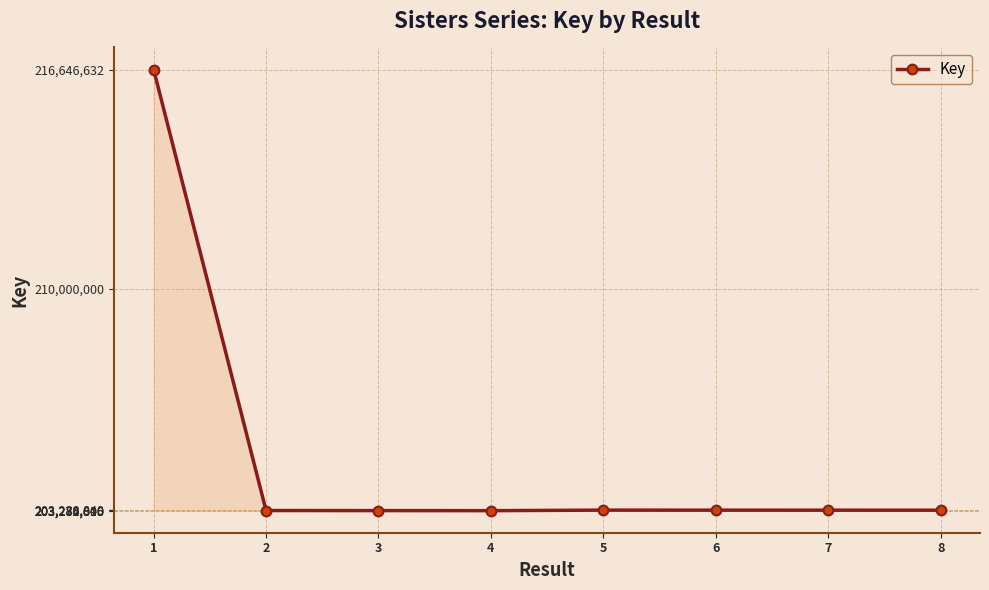

What is the average value?

204952773